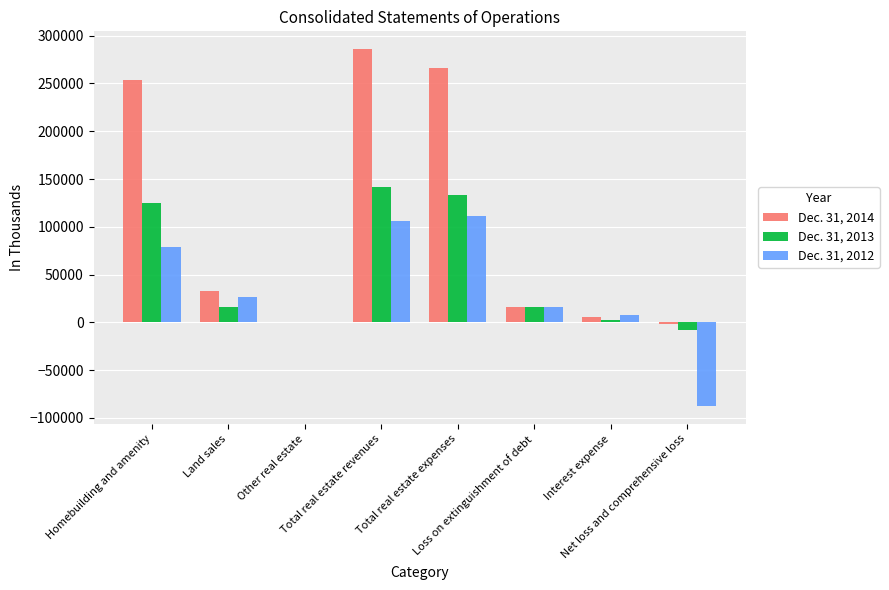

What is the greatest value displayed?

285913